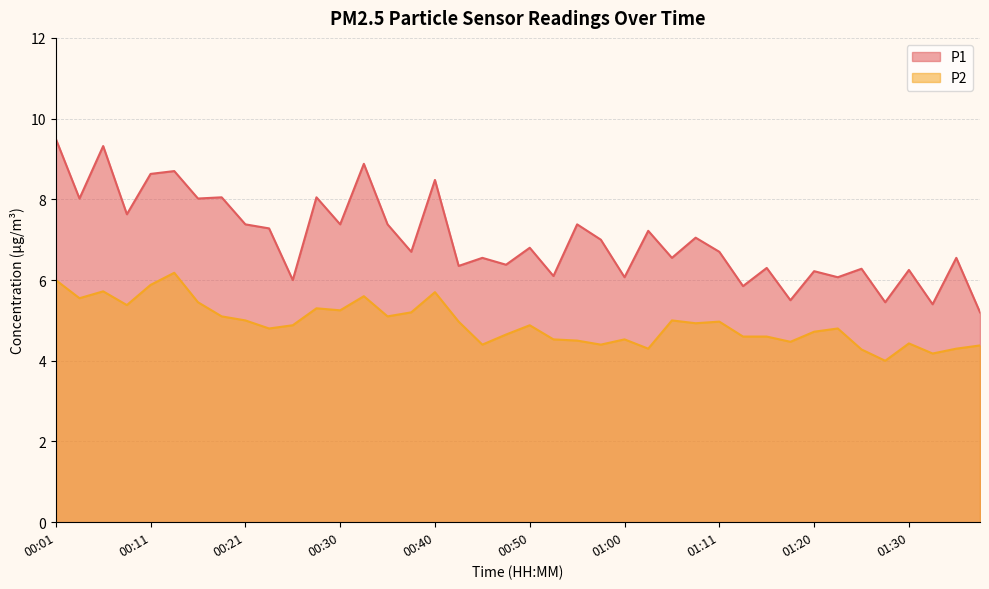

True or false: P1 and P2 intersect in this chart.

False